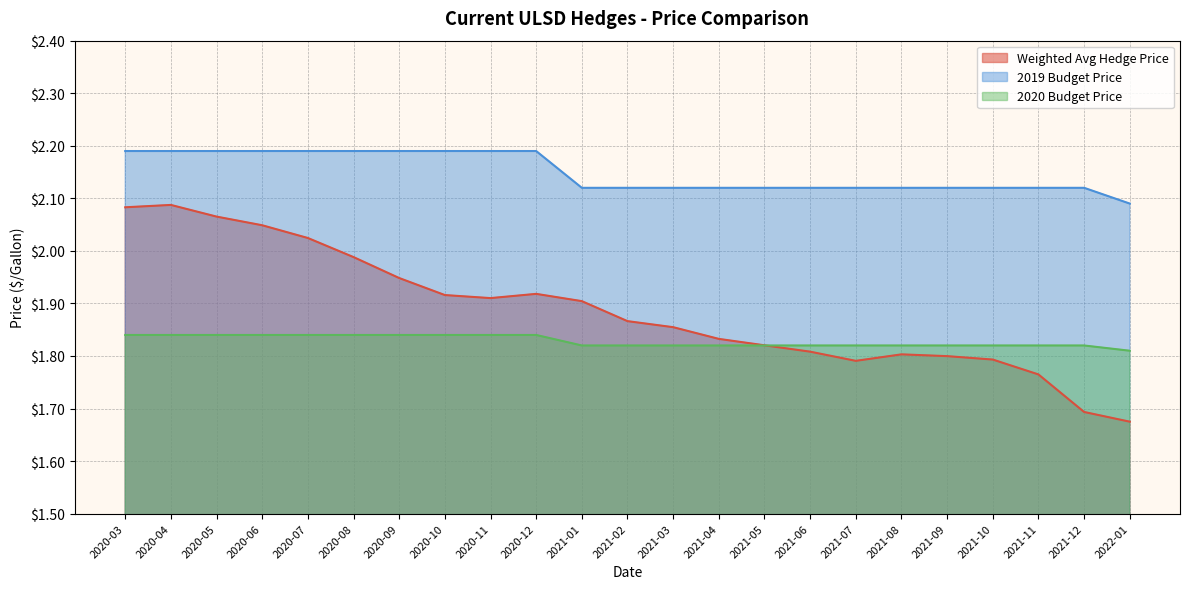

Does the chart display data point markers on the line(s)?

No